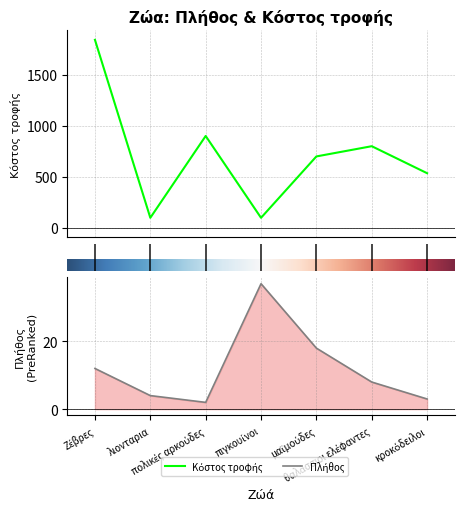

What position from the right is πολικές αρκούδες?

5